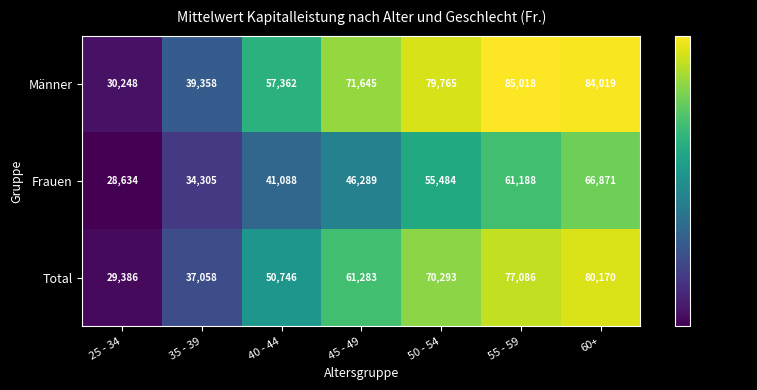

Reading right to left, transcribe all the data shown in this chart.

Männer: 84019	85018	79765	71645	57362	39358	30248
Frauen: 66871	61188	55484	46289	41088	34305	28634
Total: 80170	77086	70293	61283	50746	37058	29386